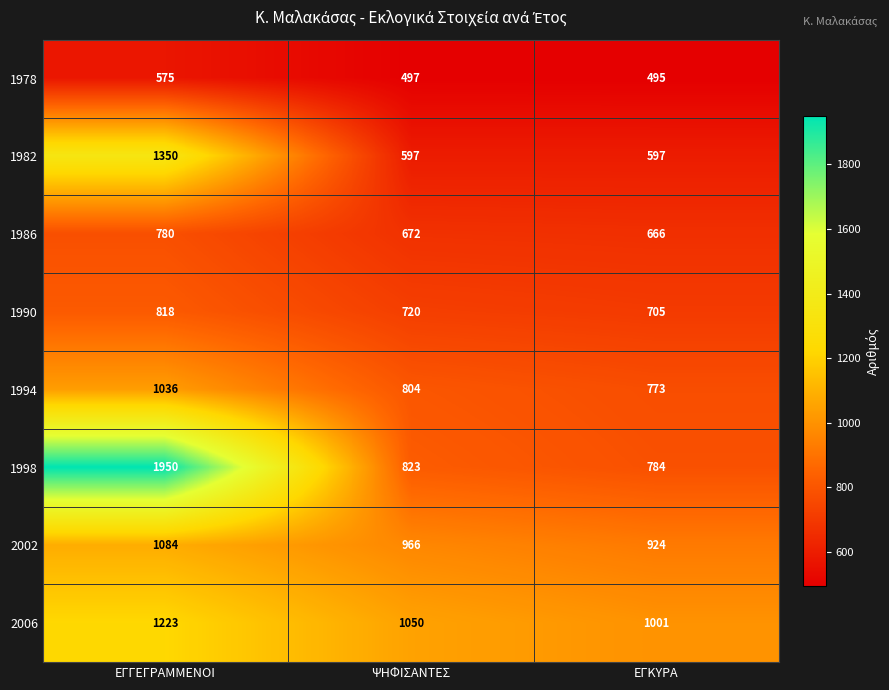

Which series has the largest total across all categories?

1998